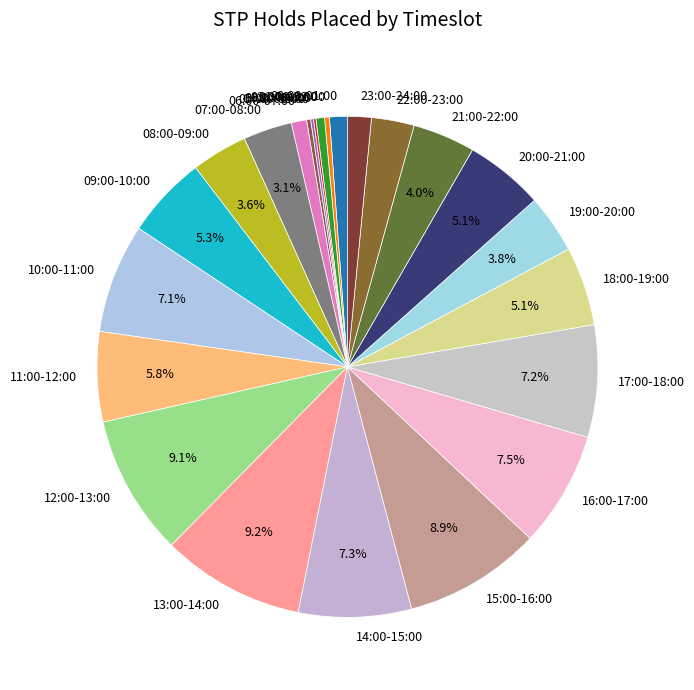

To the nearest percent, what is the average slice percentage?

4%